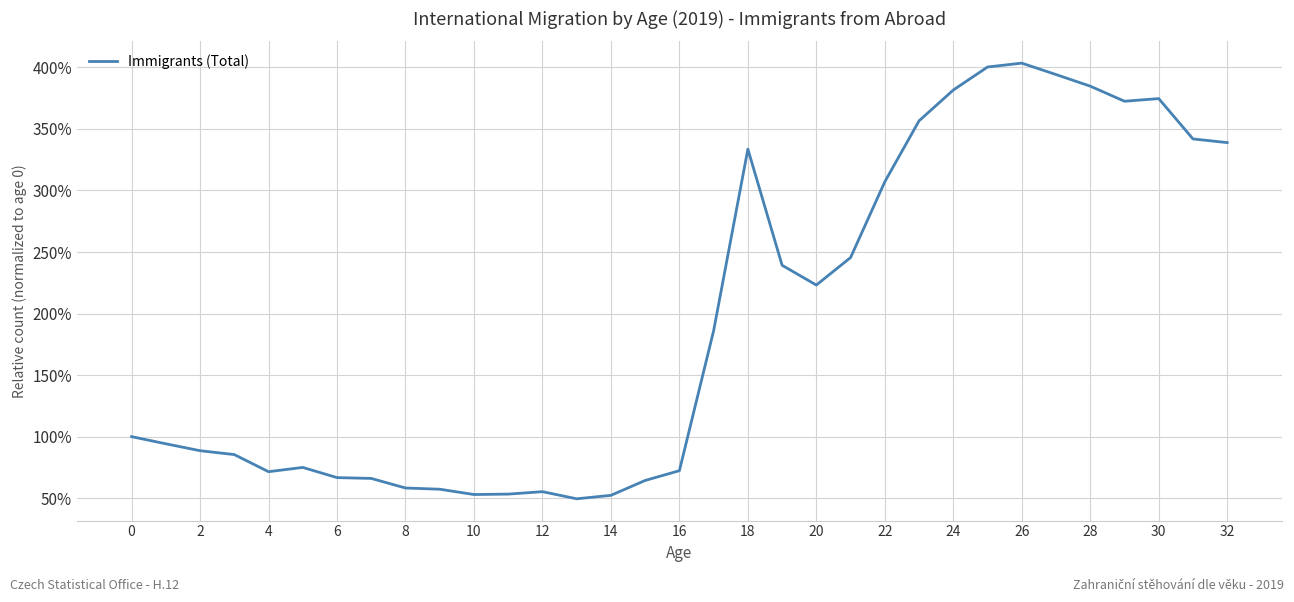

Does the chart have visible grid lines?

Yes